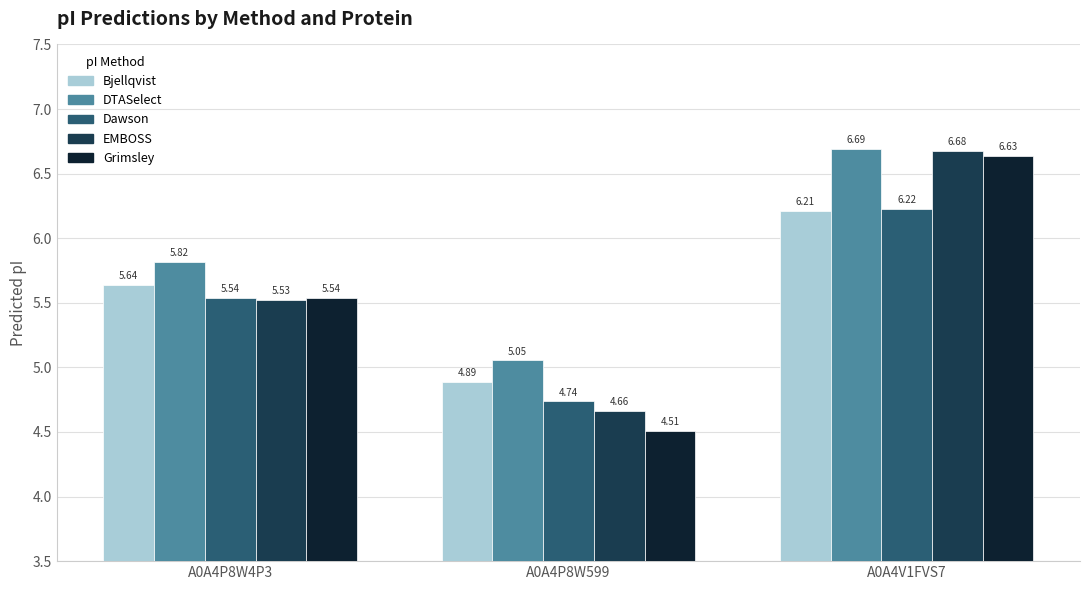

Rank the series by their maximum value, from lowest to highest.

Bjellqvist, Dawson, Grimsley, EMBOSS, DTASelect